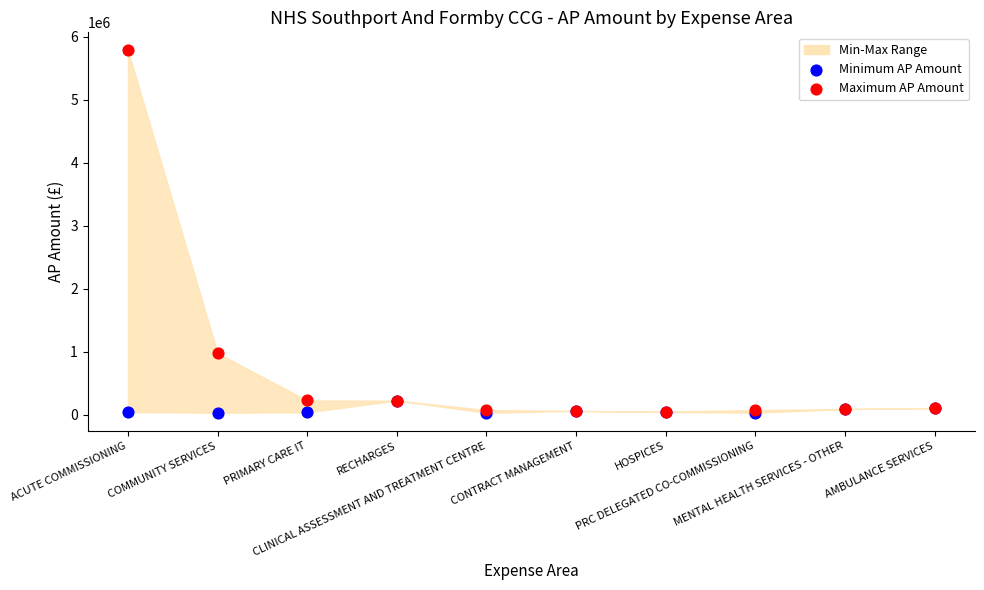

In the Maximum AP Amount series, what Y value is closest to 2916509?

975500.0